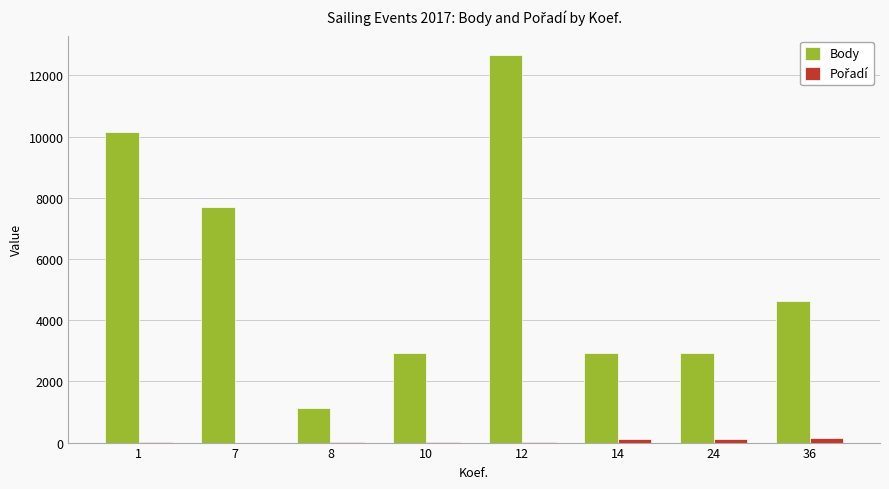

What is the maximum value for Body?

12663